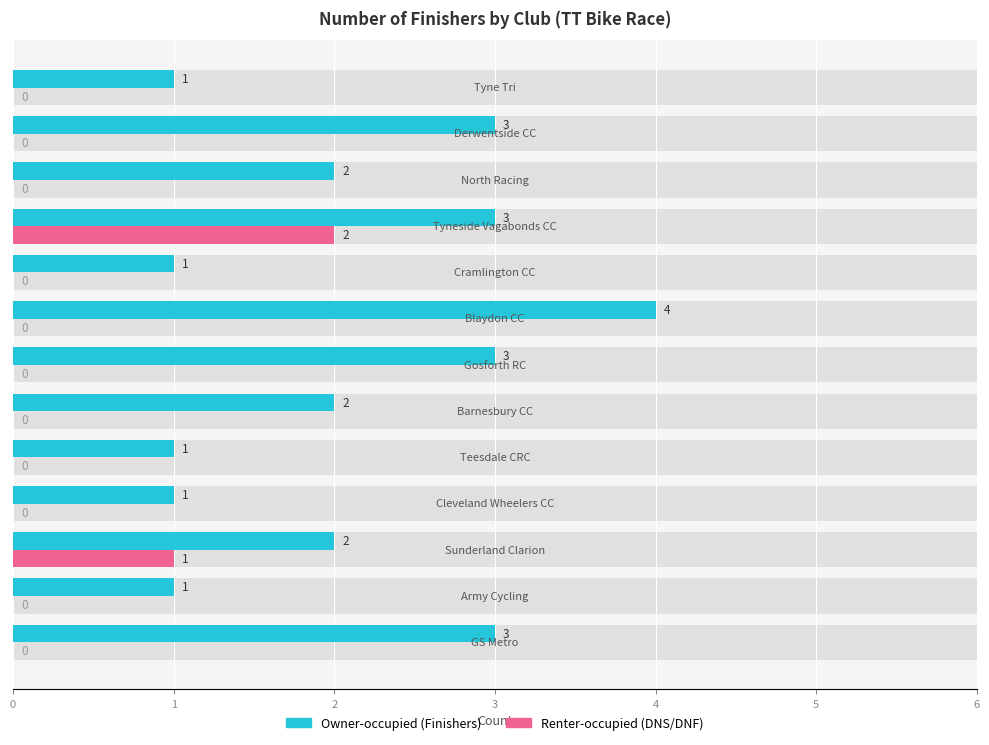

Which series has the widest spread of values?

Owner-occupied